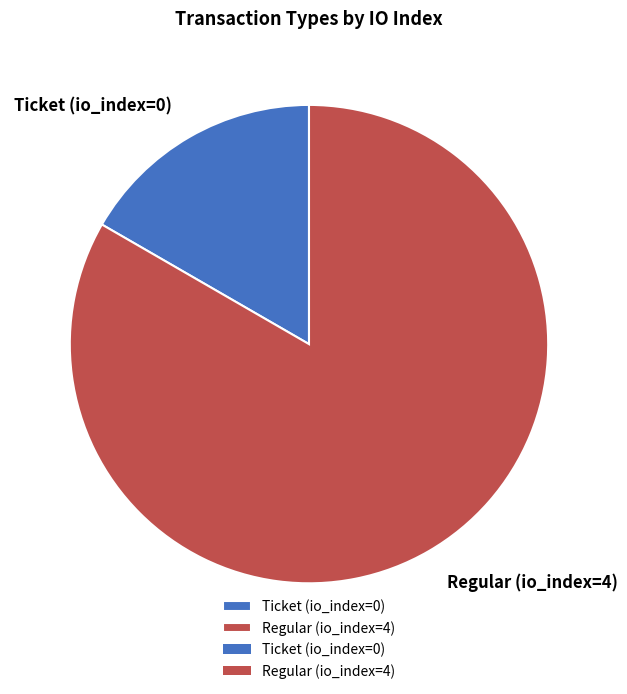

How many slices are in this pie chart?

2